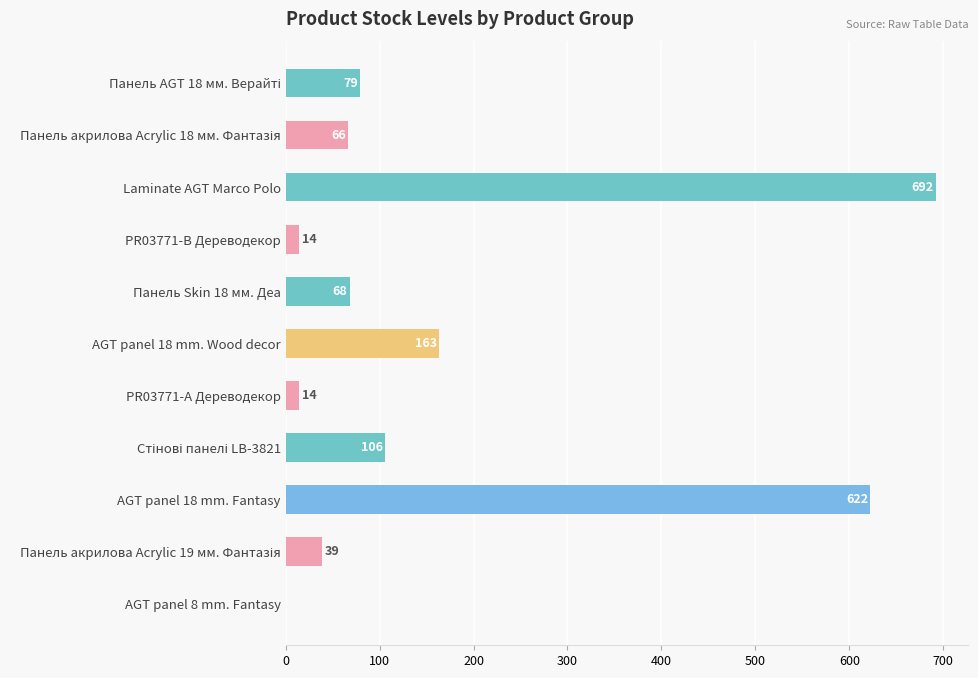

What is the ratio of the value at Панель Skin 18 мм. Деа to the value at PR03771-А Дереводекор?

4.9